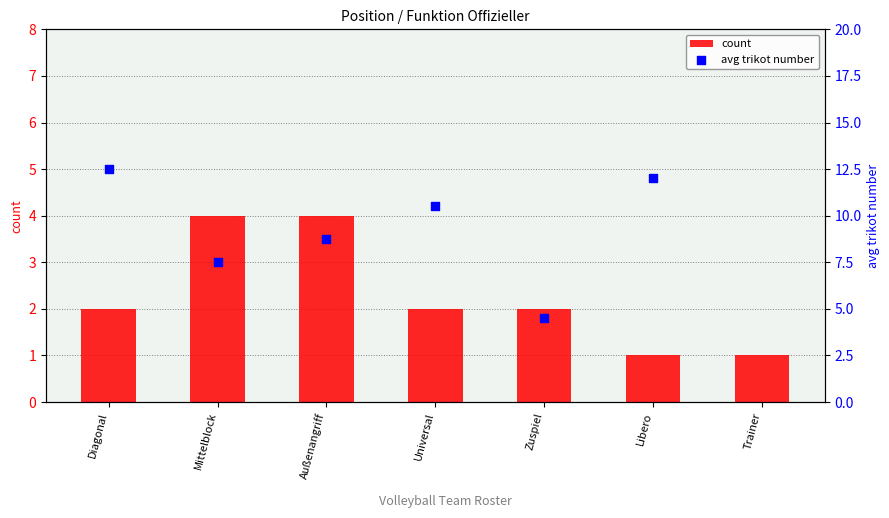

Which series contains the lowest Y value?

count